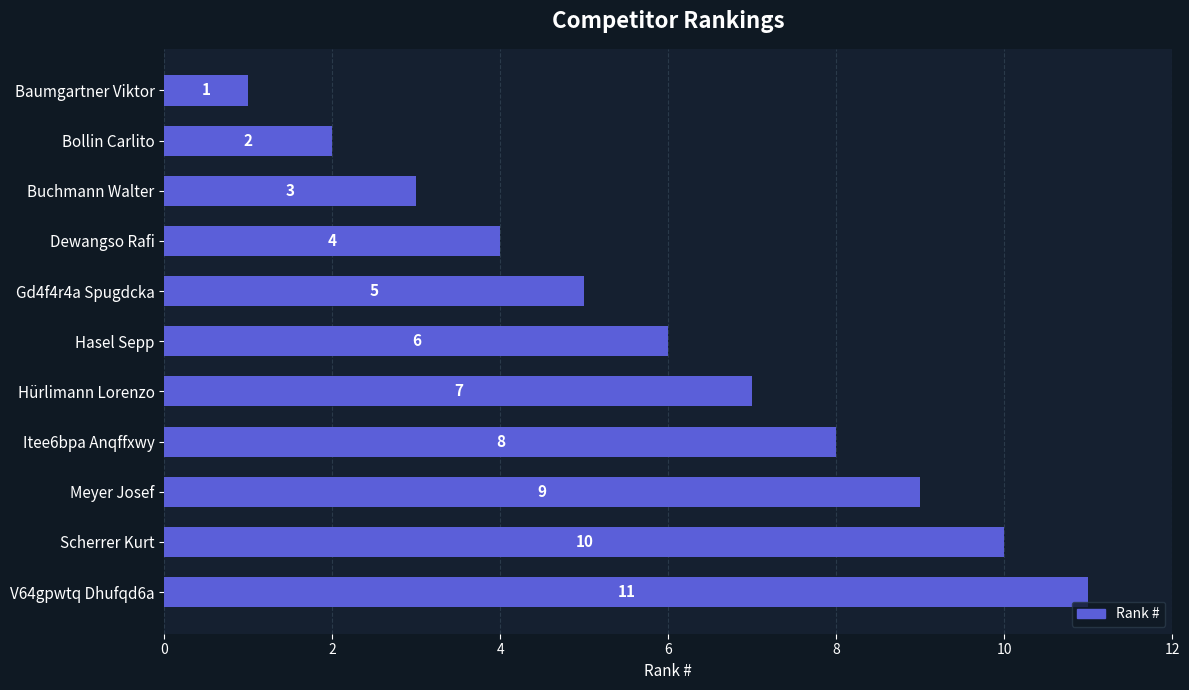

What is the sum of all values?

66